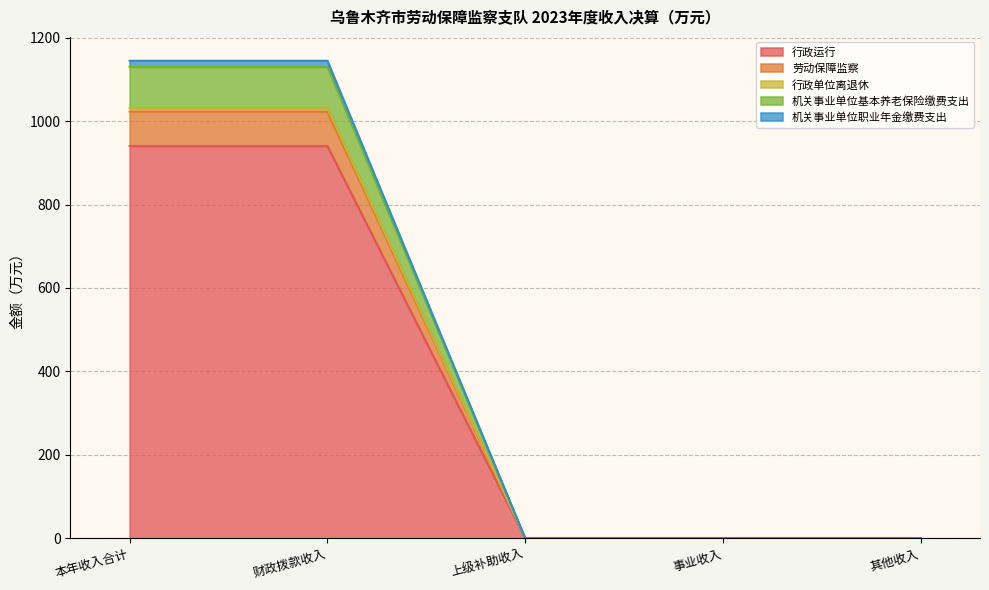

How many data points in 机关事业单位基本养老保险缴费支出 are above 0?

2